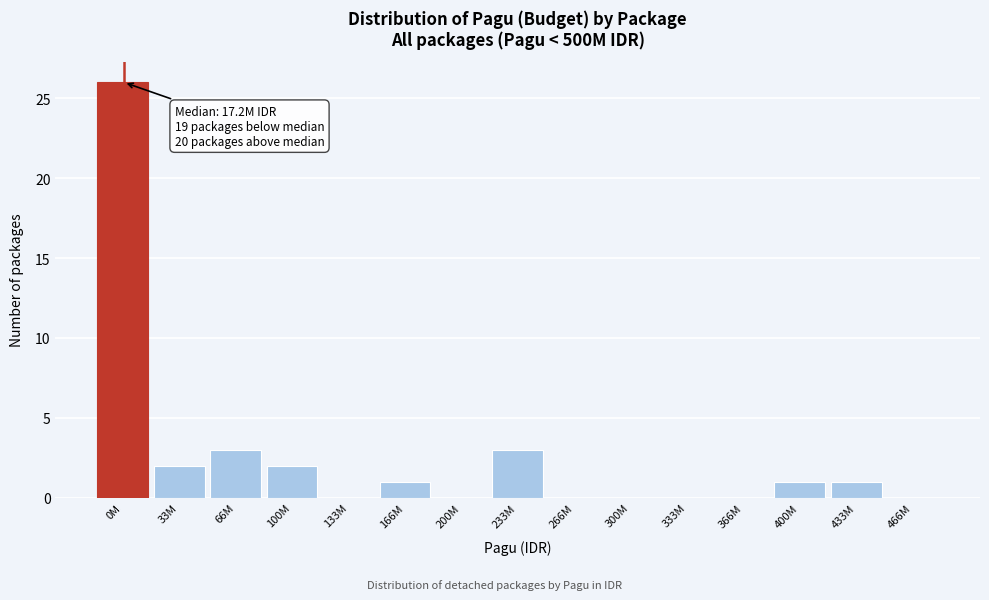

Reading left to right, extract all data points from this chart.

0M=26	33M=2	66M=3	100M=2	133M=0	166M=1	200M=0	233M=3	266M=0	300M=0	333M=0	366M=0	400M=1	433M=1	466M=0